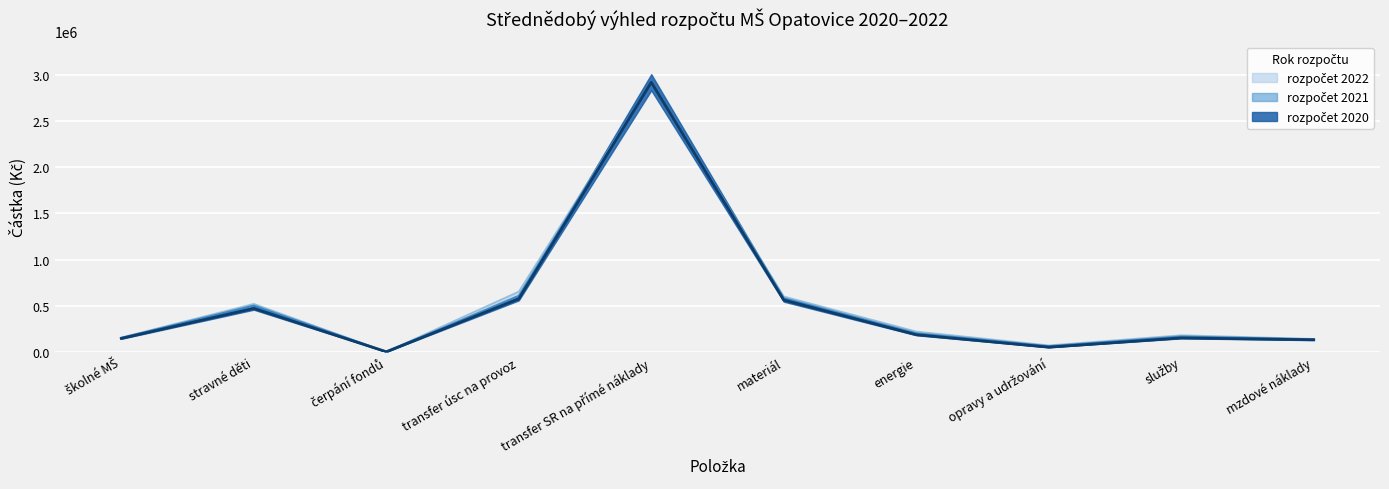

Count the number of data series in this chart.

3